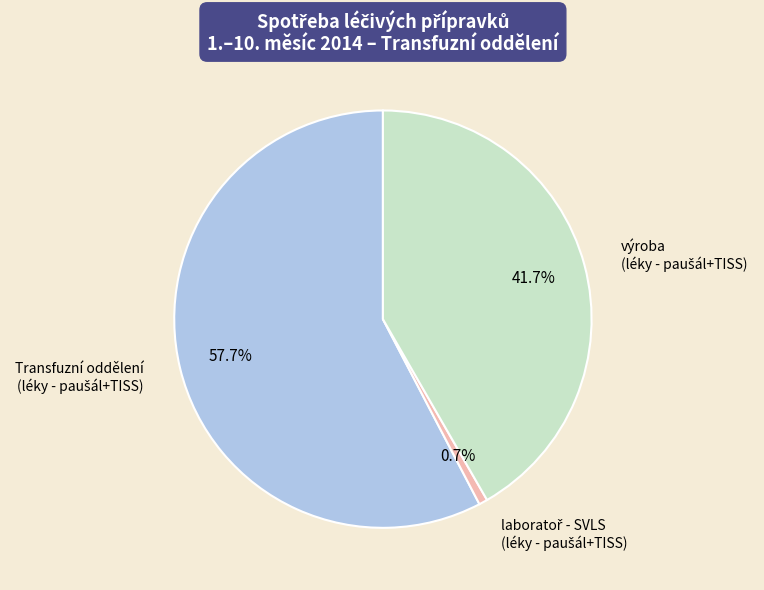

How many slices are in this pie chart?

3